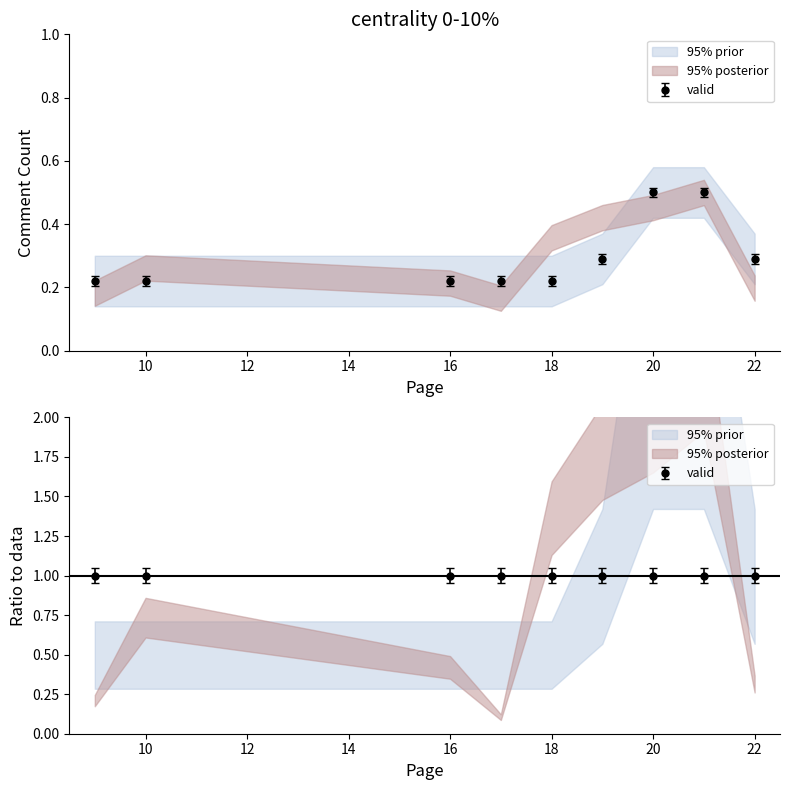

Reading left to right, list all the values displayed in this chart.

Comment Count (upper): 0.2	0.2	0.2	0.2	0.2	0.3	0.5	0.5	0.3
Comment Count (lower): 0.2	0.2	0.2	0.2	0.2	0.3	0.5	0.5	0.3